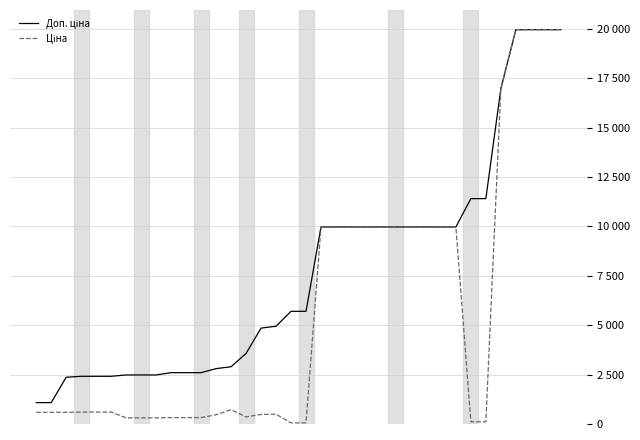

True or false: Ціна and Доп. ціна cross at least once.

False